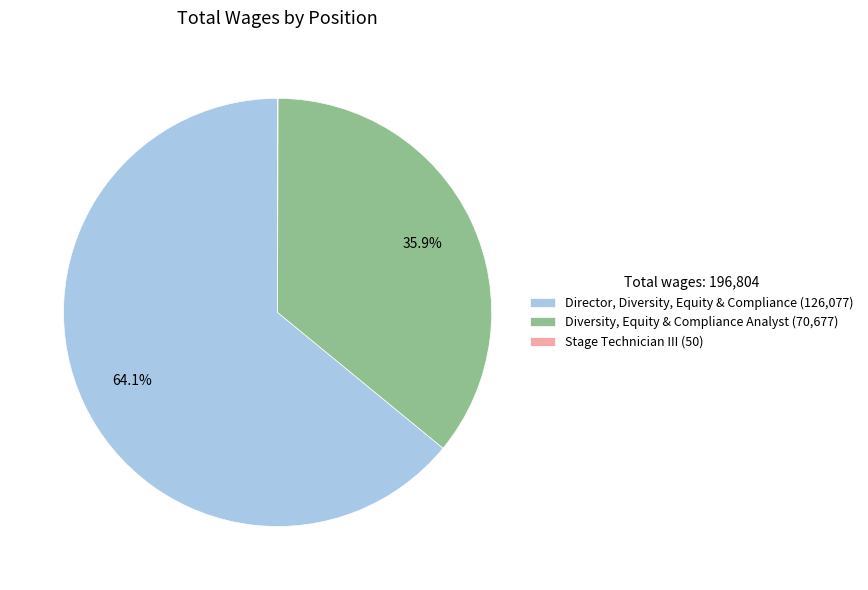

To the nearest percent, what is the average slice percentage?

33%